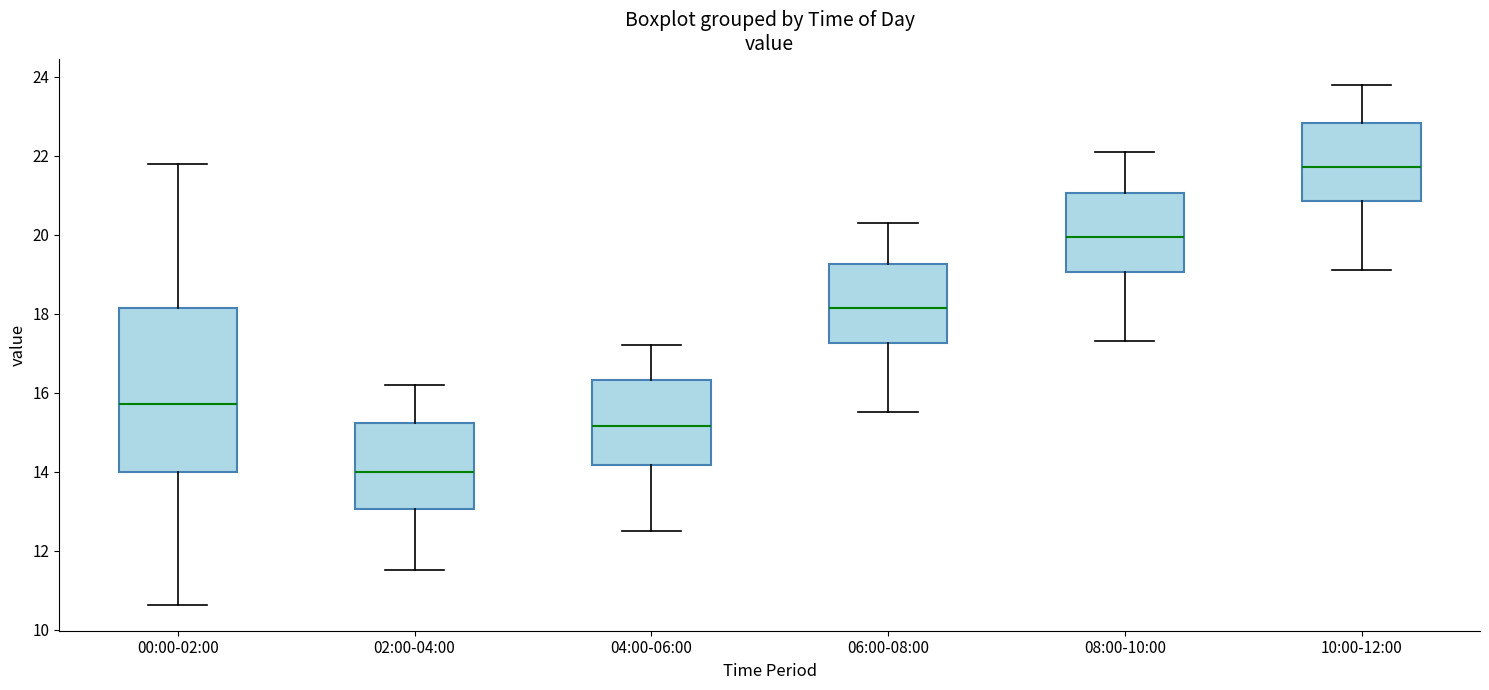

Comparing the boxes themselves (not the whiskers), which one is the tallest?

00:00-02:00